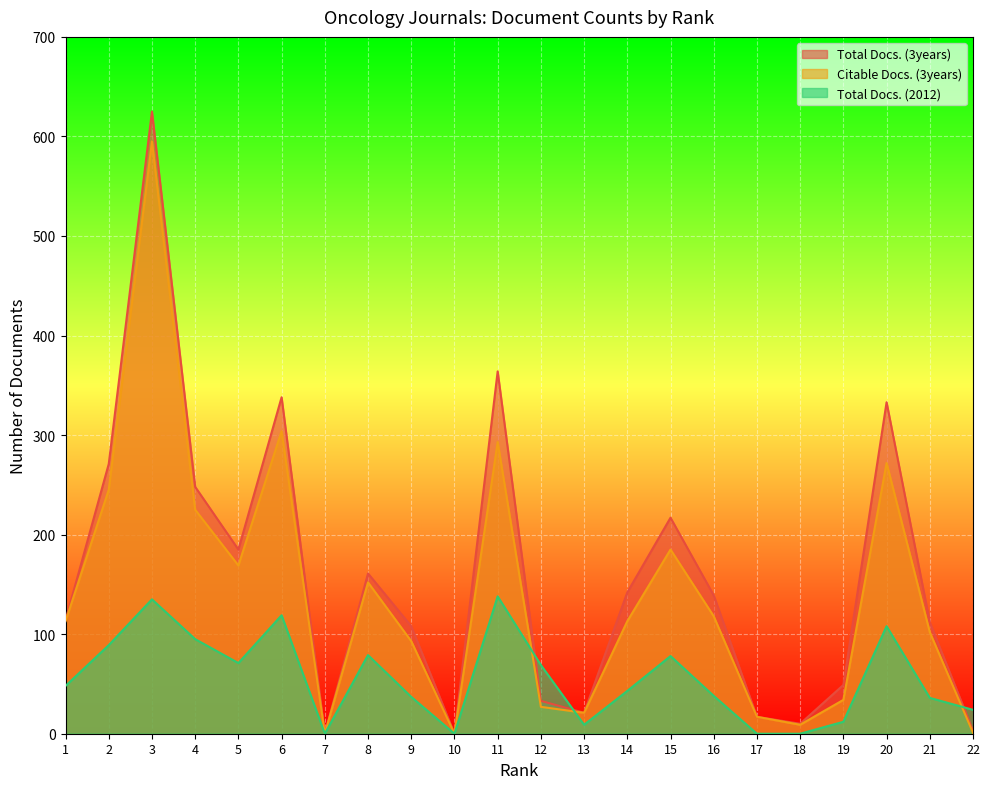

Reading left to right, extract all data points from this chart.

Total Docs. (3years): 1=114	2=271	3=625	4=248	5=185	6=338	7=0	8=161	9=108	10=0	11=364	12=33	13=21	14=142	15=217	16=139	17=17	18=10	19=49	20=333	21=112	22=3
Citable Docs. (3years): 1=113	2=245	3=595	4=225	5=169	6=304	7=0	8=152	9=93	10=0	11=293	12=27	13=21	14=113	15=185	16=118	17=17	18=9	19=34	20=272	21=102	22=1
Total Docs. (2012): 1=48	2=89	3=135	4=95	5=71	6=119	7=0	8=79	9=37	10=0	11=138	12=69	13=9	14=43	15=78	16=38	17=0	18=0	19=12	20=108	21=36	22=24